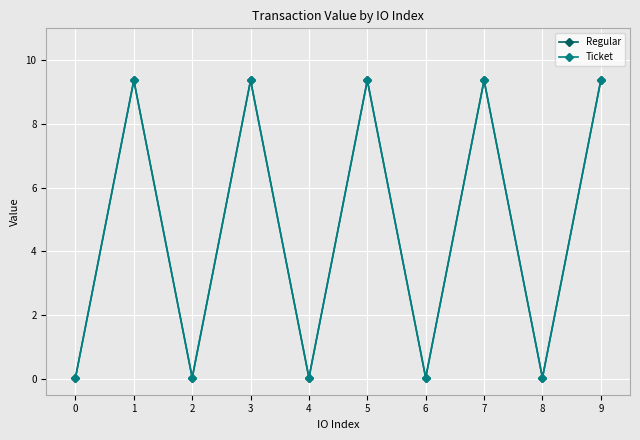

At which category is the sum across all series the highest?

1